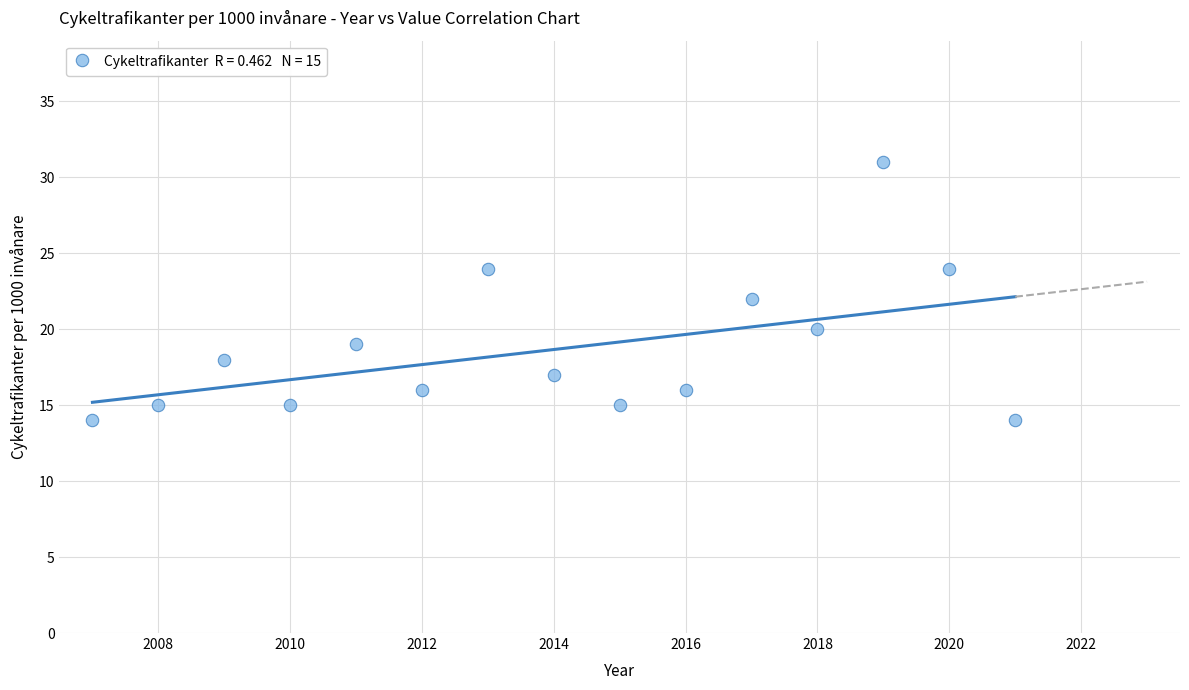

What is the range of X values (max minus min)?

14